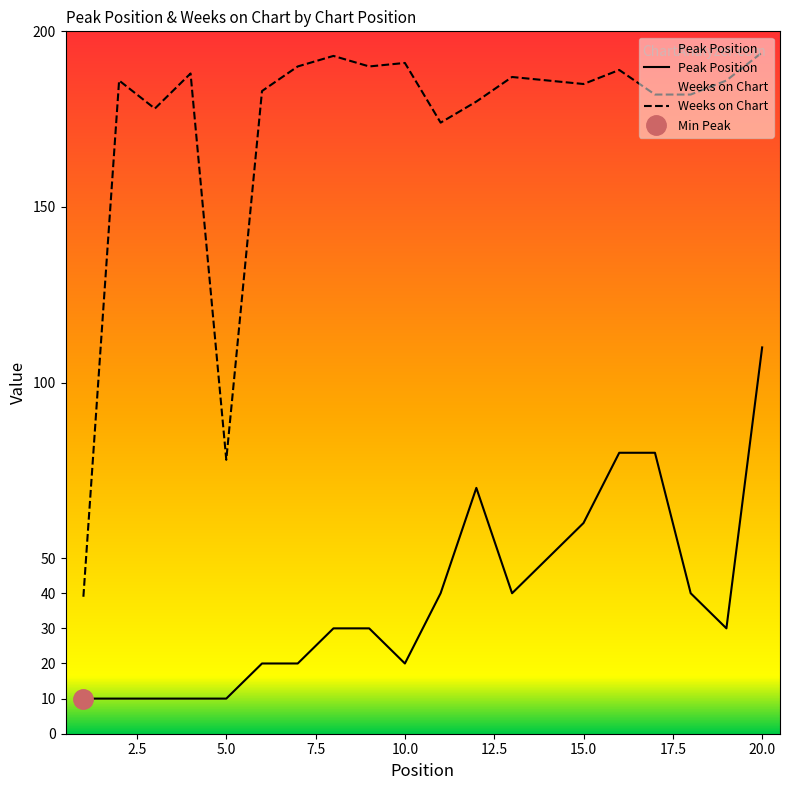

What is the maximum value shown in the chart?

194